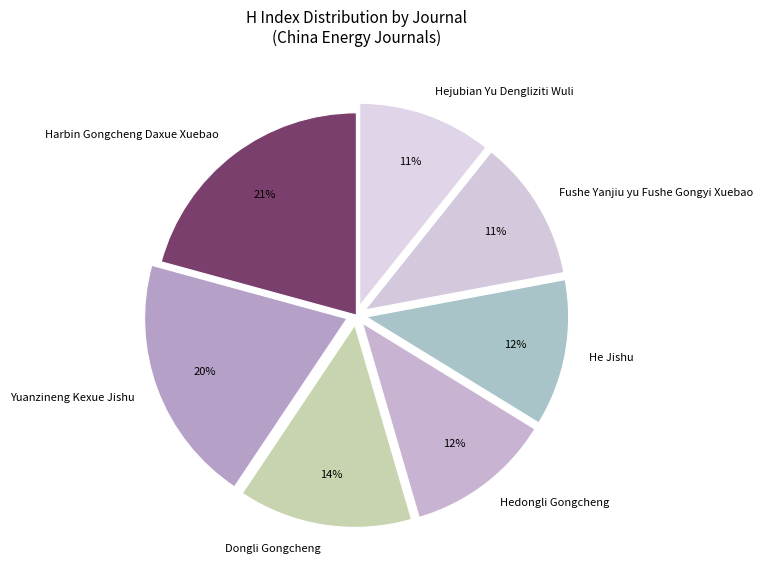

Is it true that Hedongli Gongcheng is 12% of the pie?

True